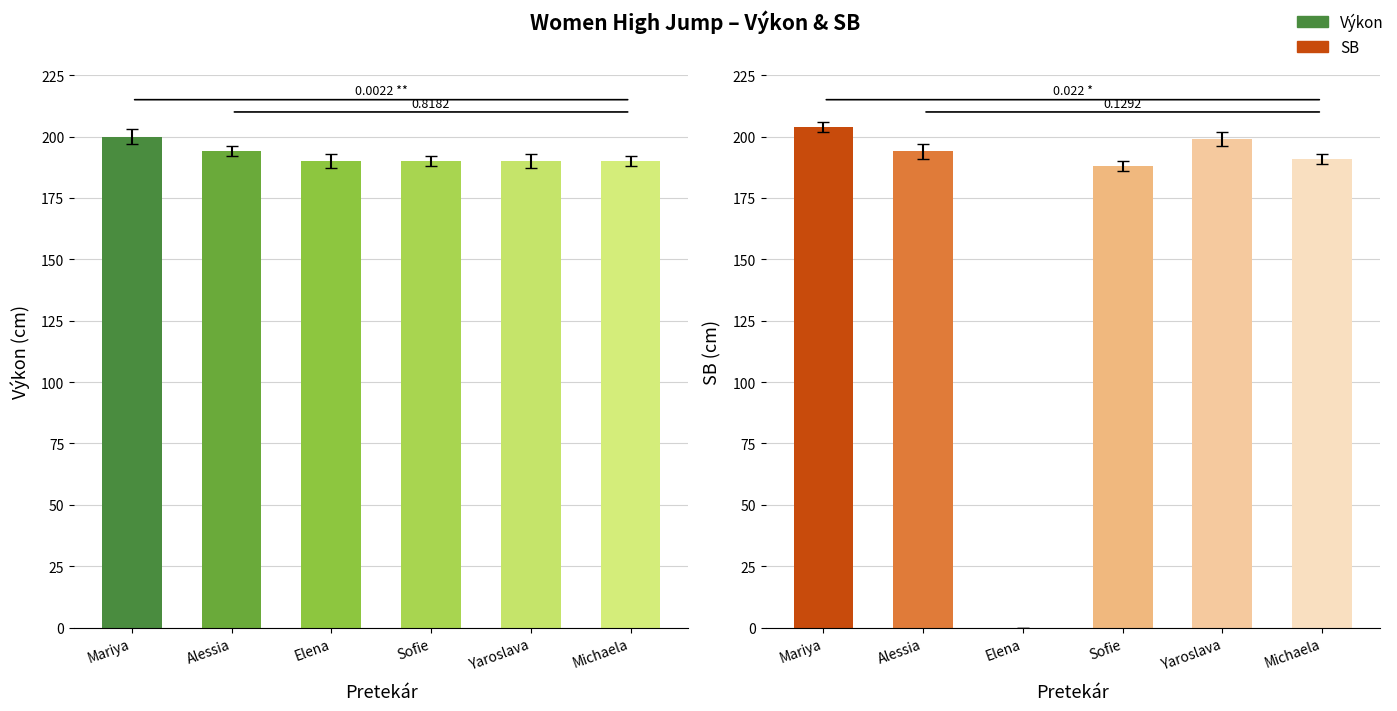

Is the value of SB at Yaroslava greater than the value of Výkon at Sofie?

Yes